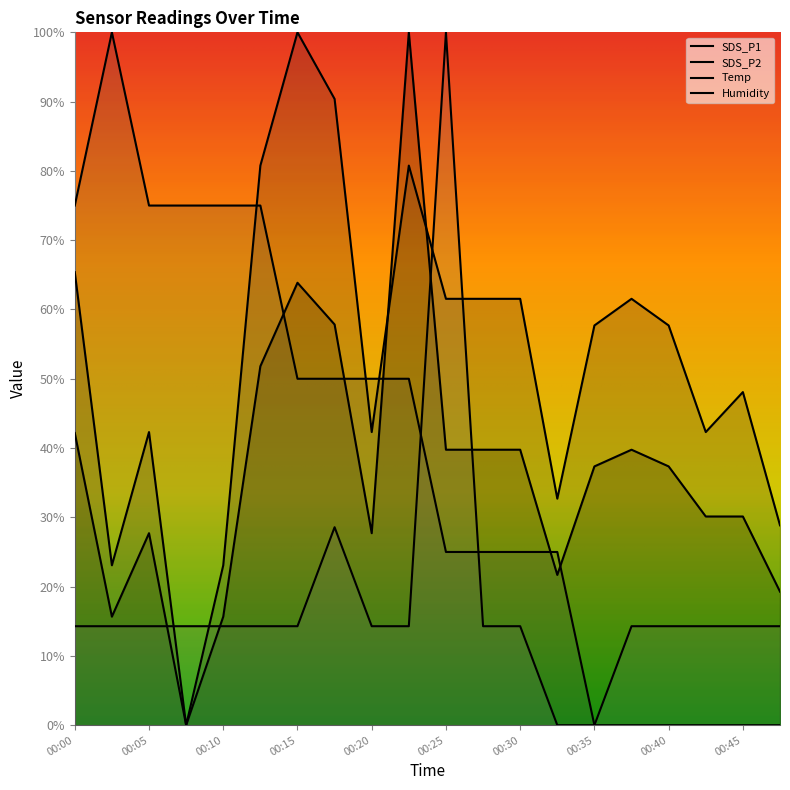

What is the difference between the SDS_P1 values at 00:25 and 00:35?

2.4